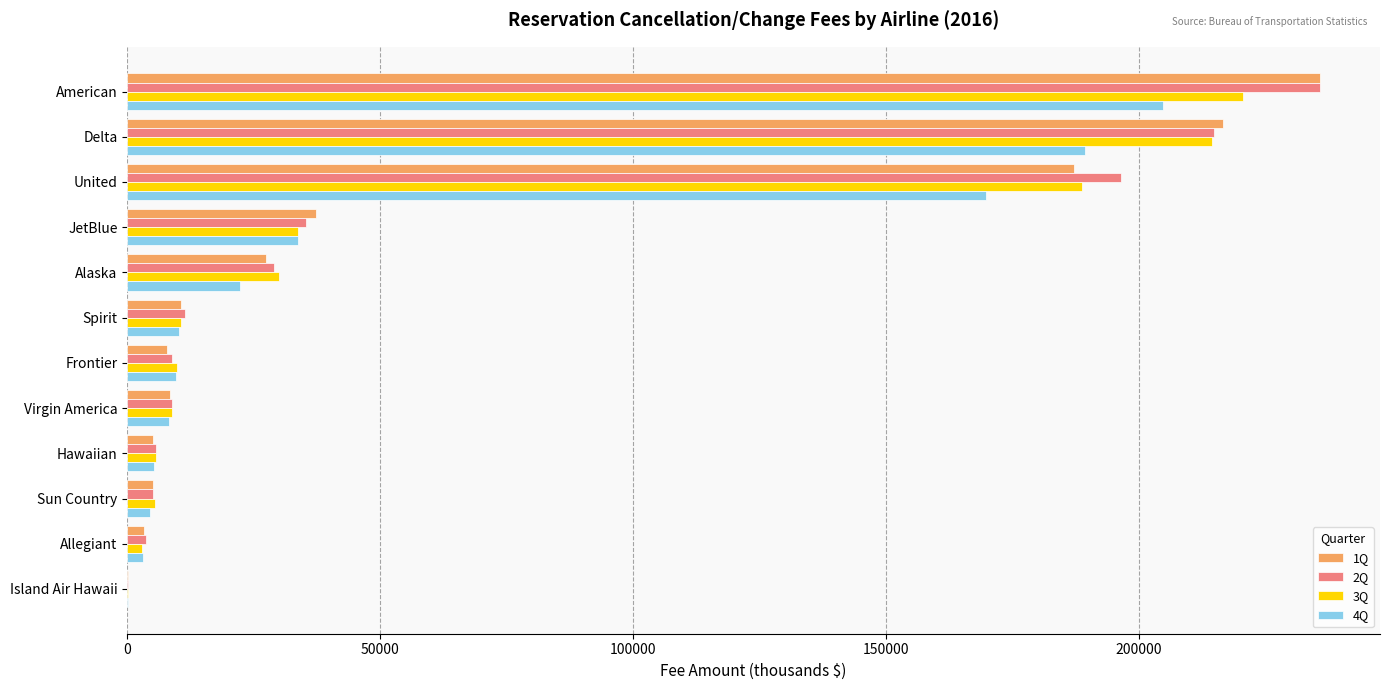

Where is 2Q nearest to the value 117935?

United